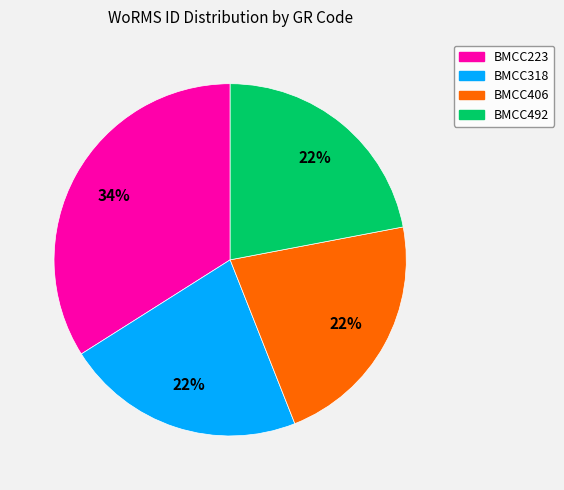

The BMCC492 slice represents 30% of the pie. True or false?

False